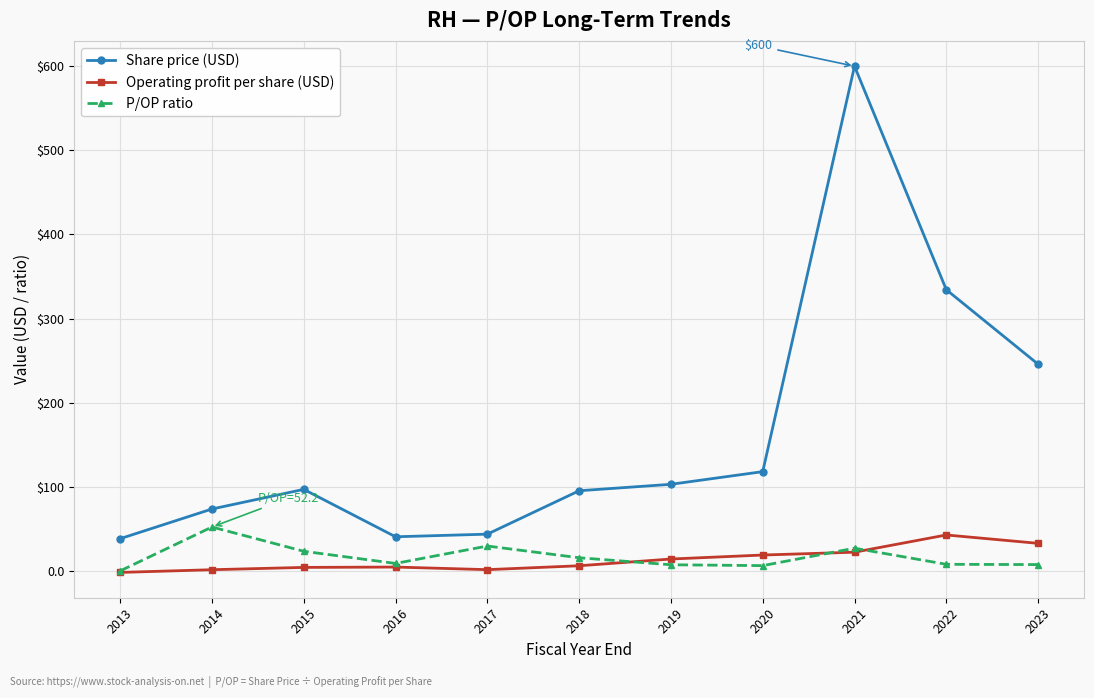

At 2020, list the series in order from largest to smallest.

Share price (USD), Operating profit per share (USD), P/OP ratio